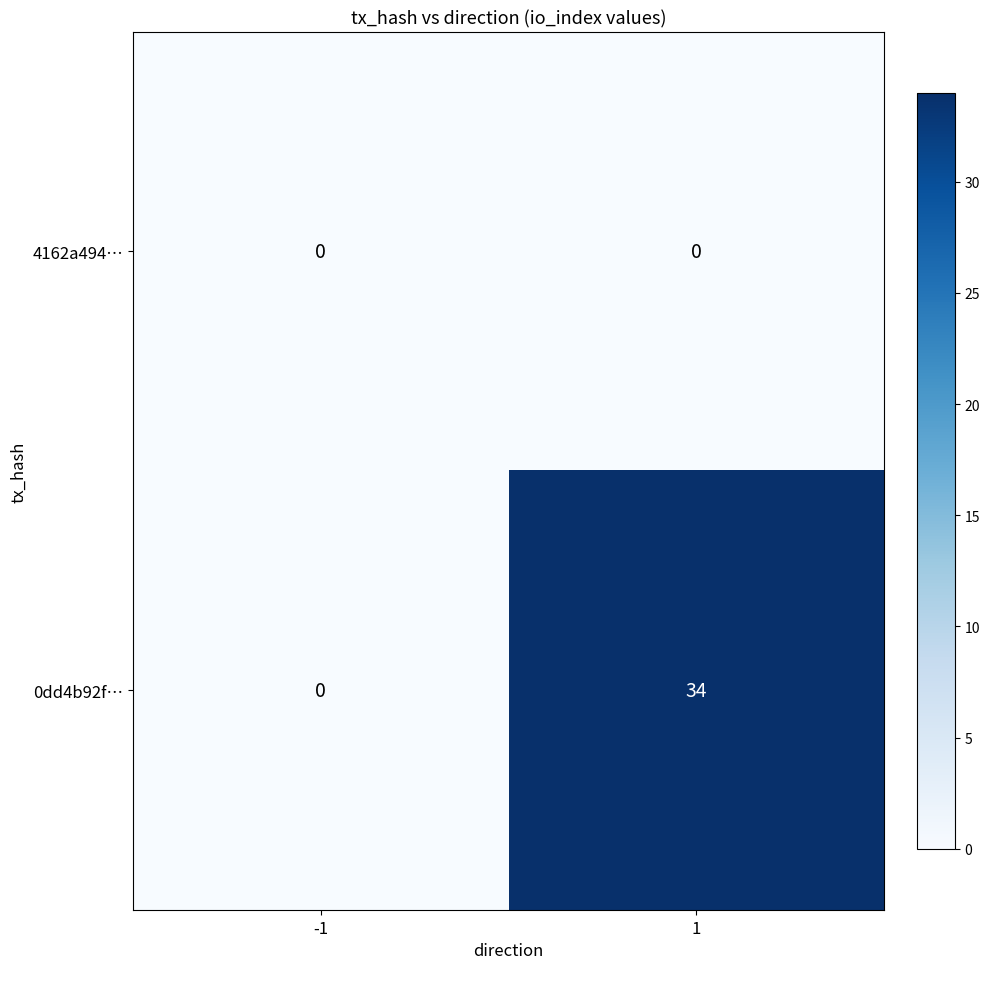

Count the number of categories in the chart.

2